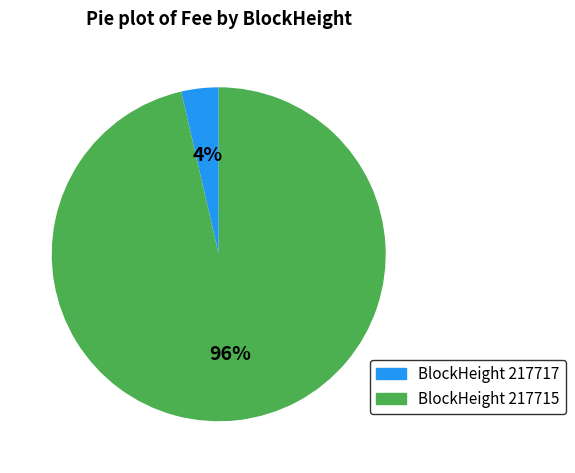

To the nearest percent, what is the average slice percentage?

50%